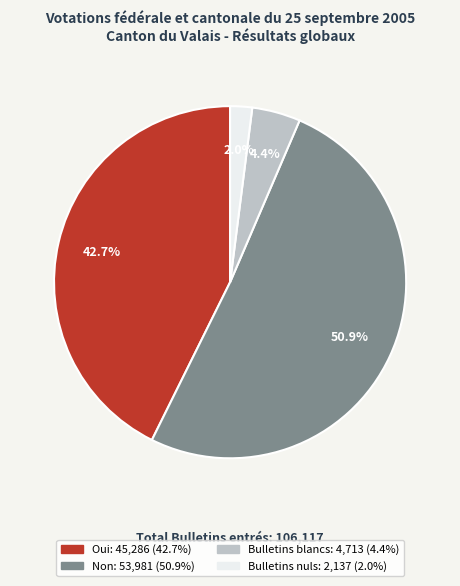

Do Oui and Bulletins nuls together represent more than half of the pie?

No